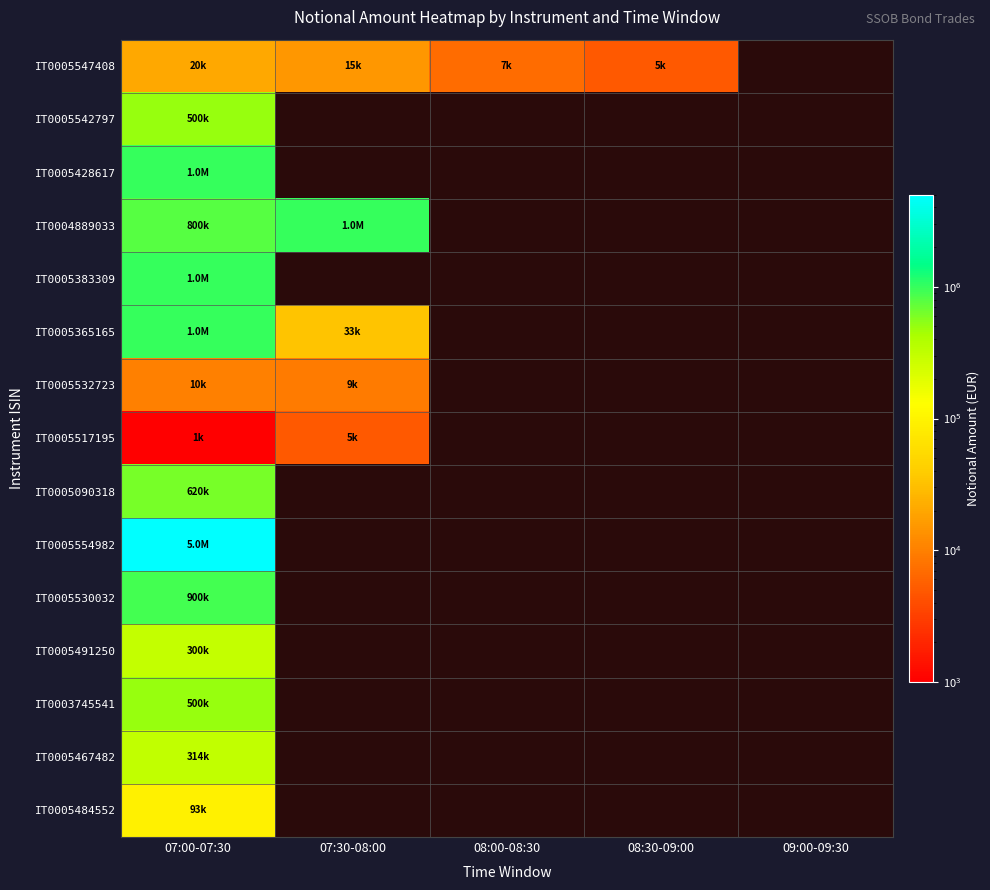

What is the highest value of the IT0004889033 series?

1000000.0